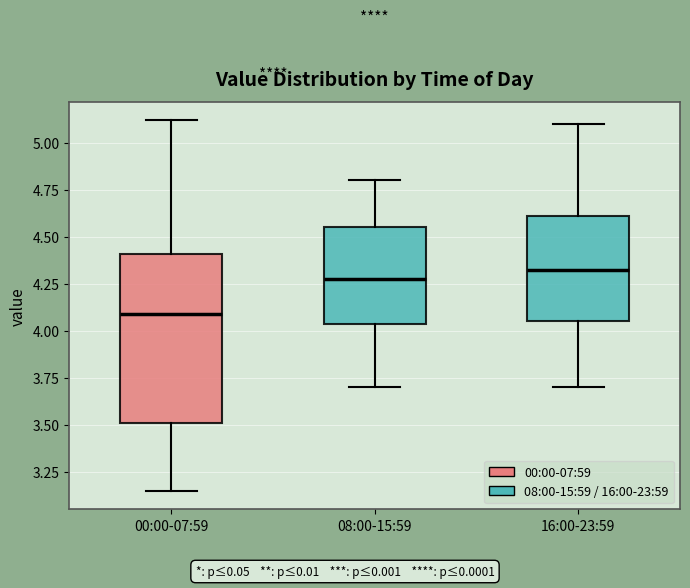

Reading left to right, read every box against the y-axis: the position of its median line, the range the box covers, and the ends of its whiskers. The values are not printed on the chart, so give them approximately, as read against the axis.

00:00-07:59: median 4.10, box 3.50 to 4.40, whiskers 3.15 to 5.10
08:00-15:59: median 4.30, box 4.05 to 4.55, whiskers 3.70 to 4.80
16:00-23:59: median 4.35, box 4.05 to 4.60, whiskers 3.70 to 5.10